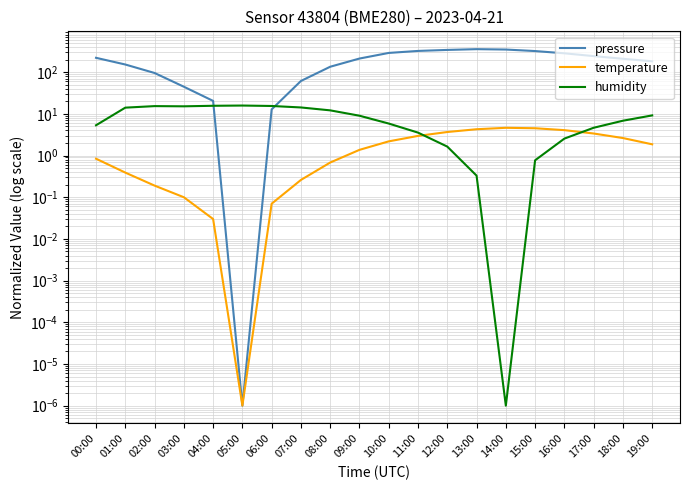

Where is temperature nearest to the value 2?

19:00